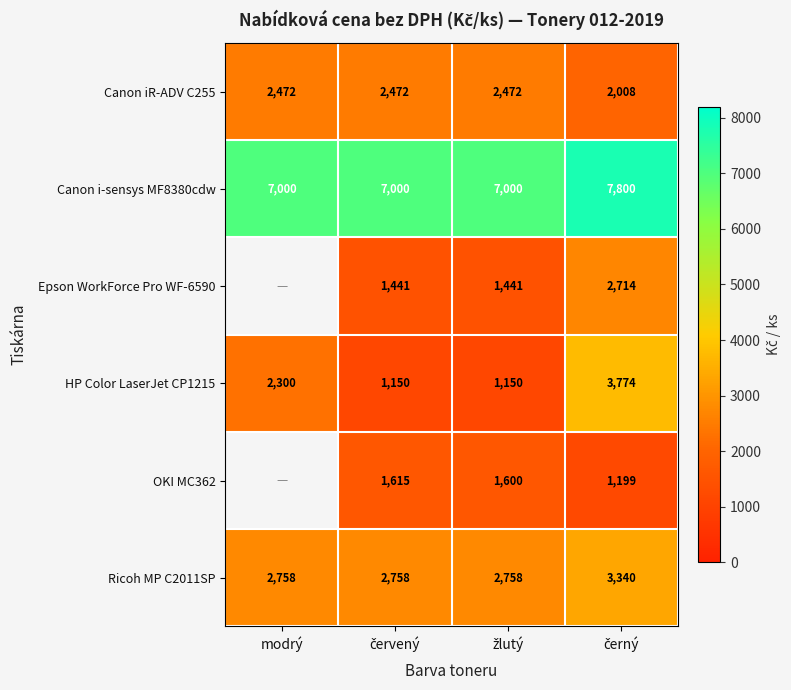

How many HP Color LaserJet CP1215 values are between 1150 and 3774?

4